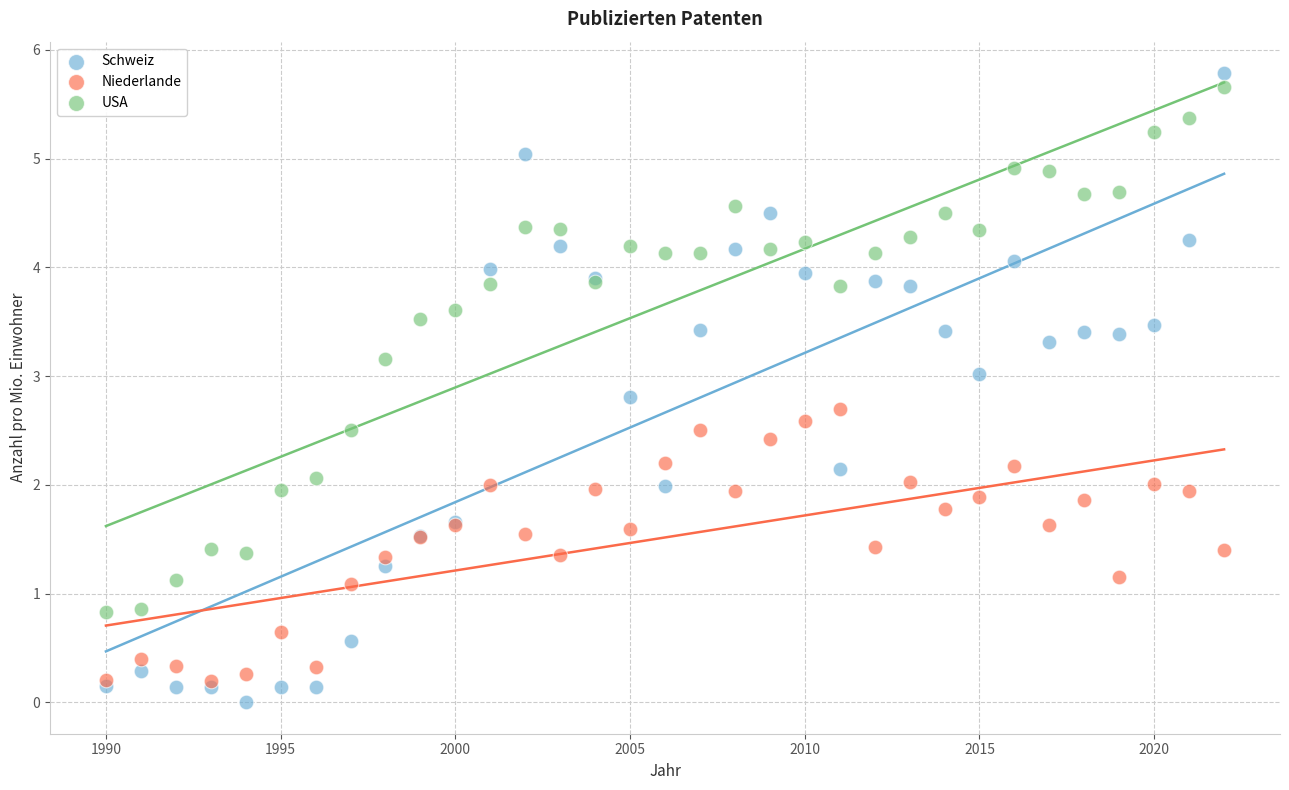

What are all the series names shown in the legend?

Schweiz, Niederlande, USA